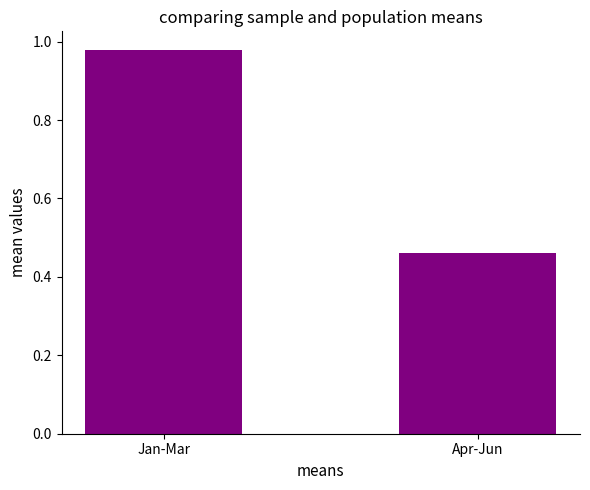

The chart shows a value of 0.5 at Jan-Mar. True or false?

False